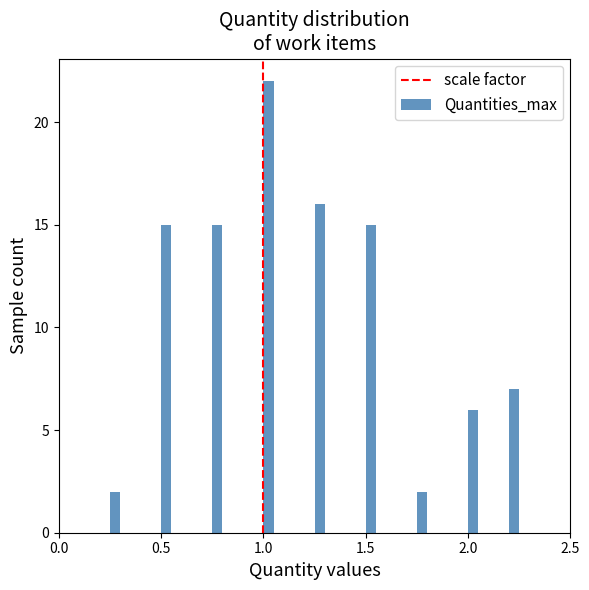

Around what value on the x-axis is the tallest bar? Give the approximate position of its centre, as read against the axis.

1.05